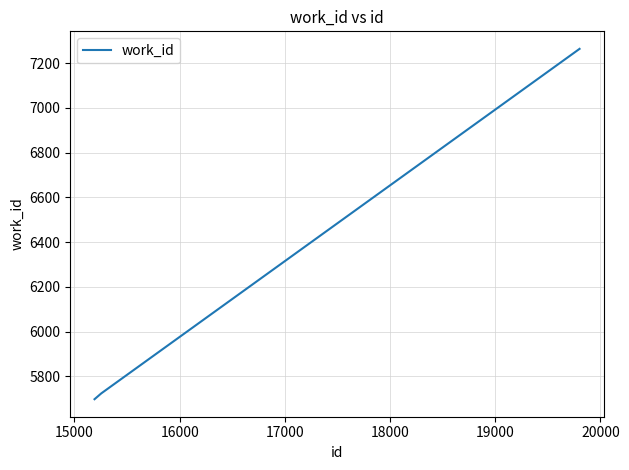

Reading right to left, list all the values displayed in this chart.

7264	5724	5698